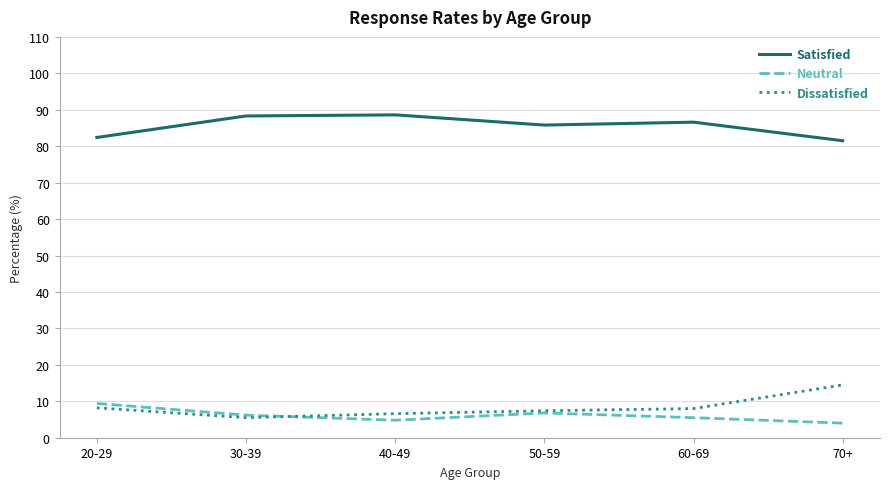

What is the average value of the Satisfied series?

85.5